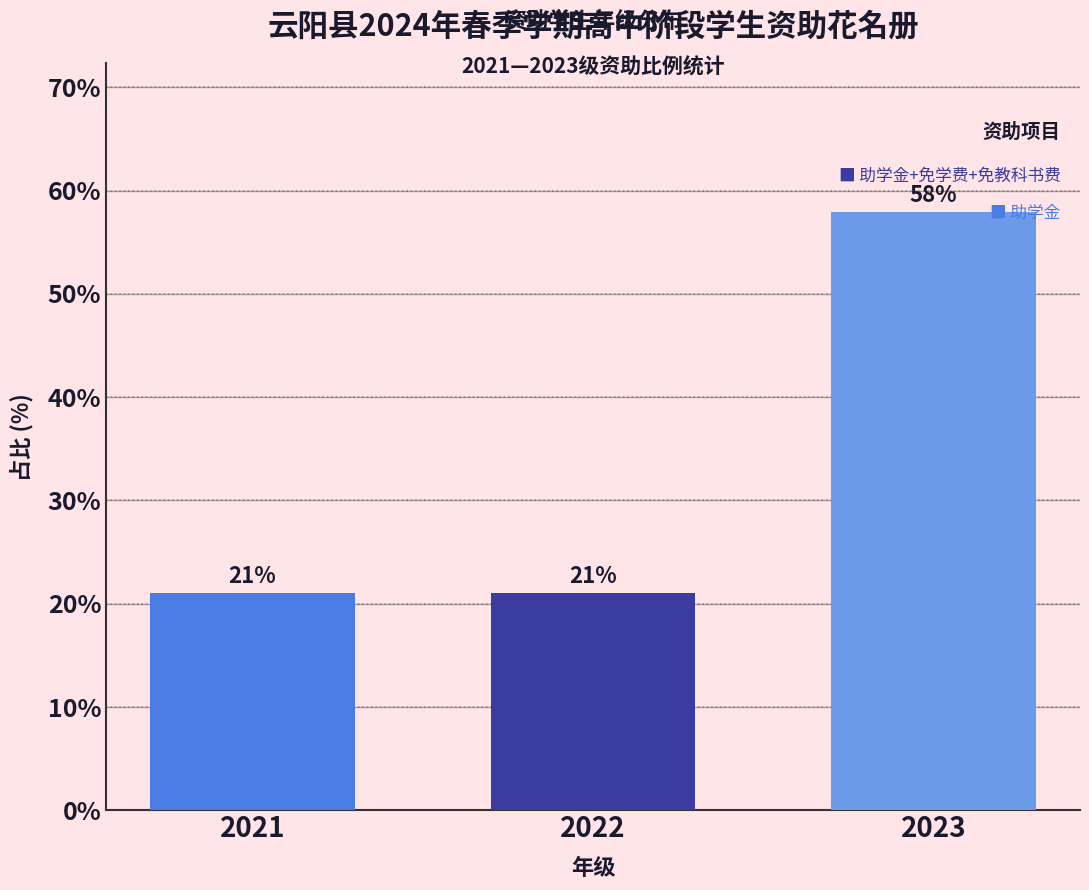

What is the ratio of the value at 2022 to the value at 2023?

0.4